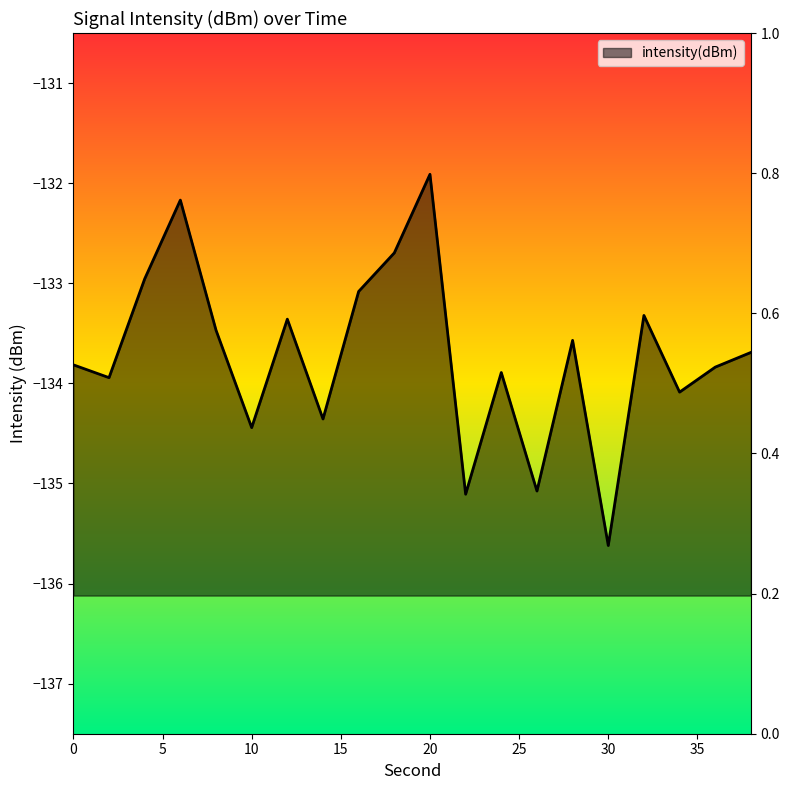

How many lines are shown in the chart?

1